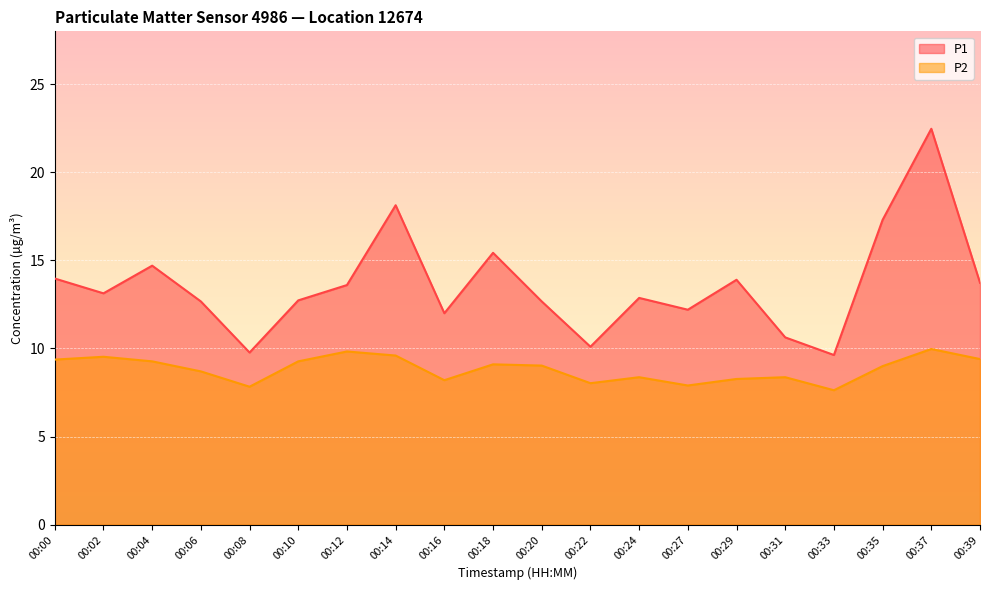

What is the difference between the P2 values at 00:35 and 00:00?

0.4